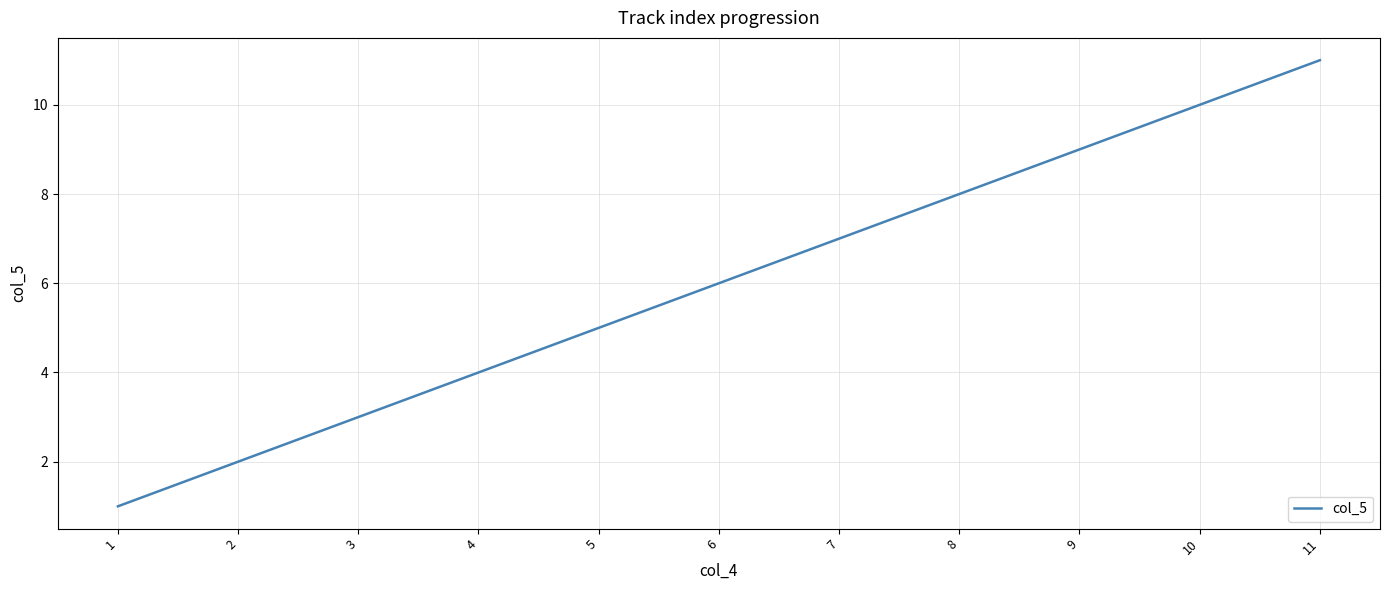

Reading left to right, what are all the values shown in this chart?

1	2	3	4	5	6	7	8	9	10	11